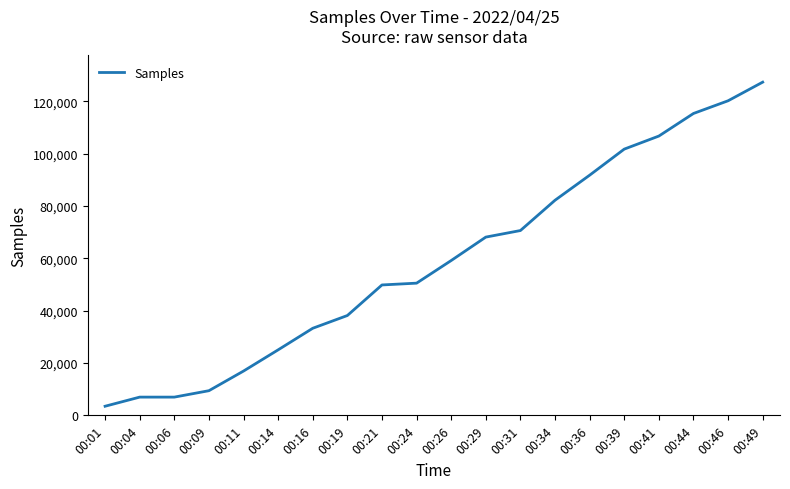

What is the sum of the values at 00:31 and 00:14?

95675